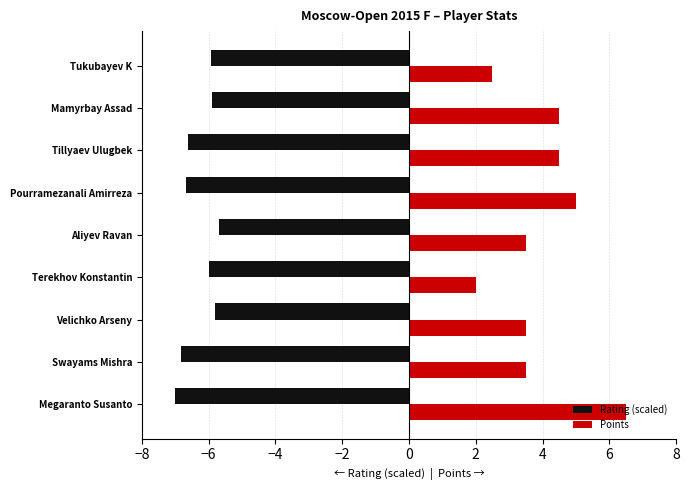

What is the greatest value displayed?

6.5